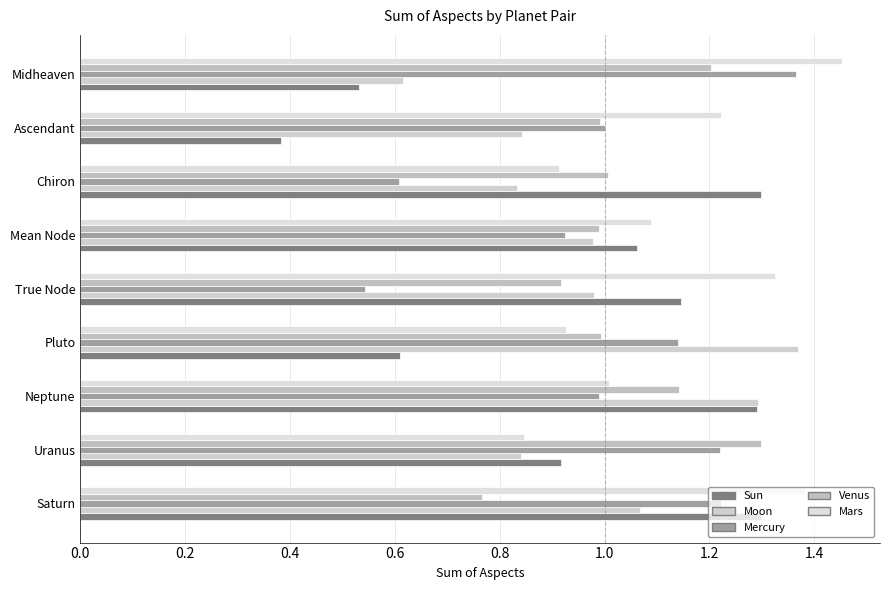

What are all the series names shown in the legend?

Sun, Moon, Mercury, Venus, Mars